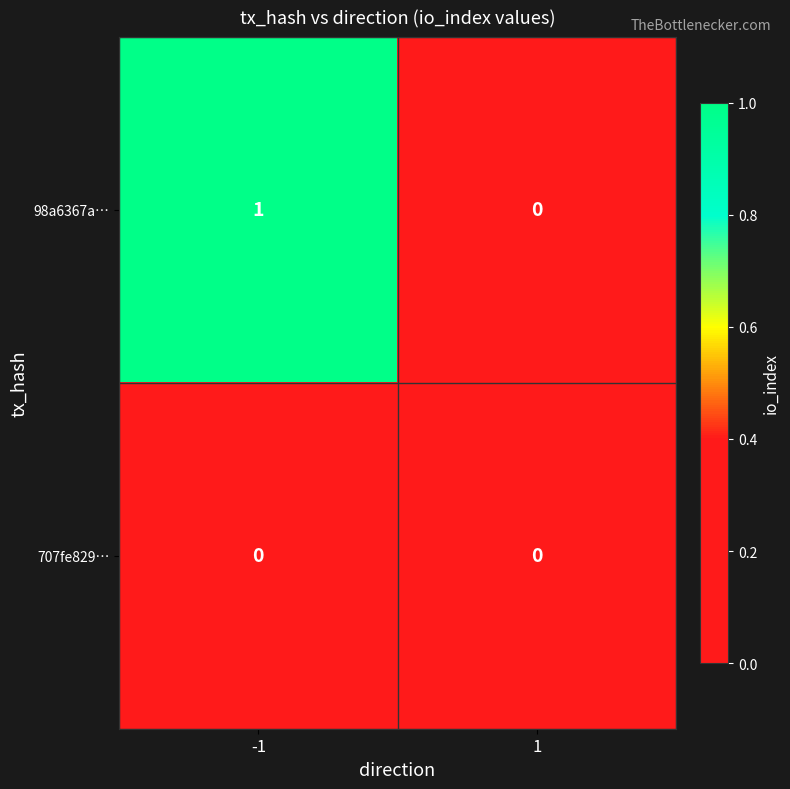

At which category is the sum across all series the highest?

-1